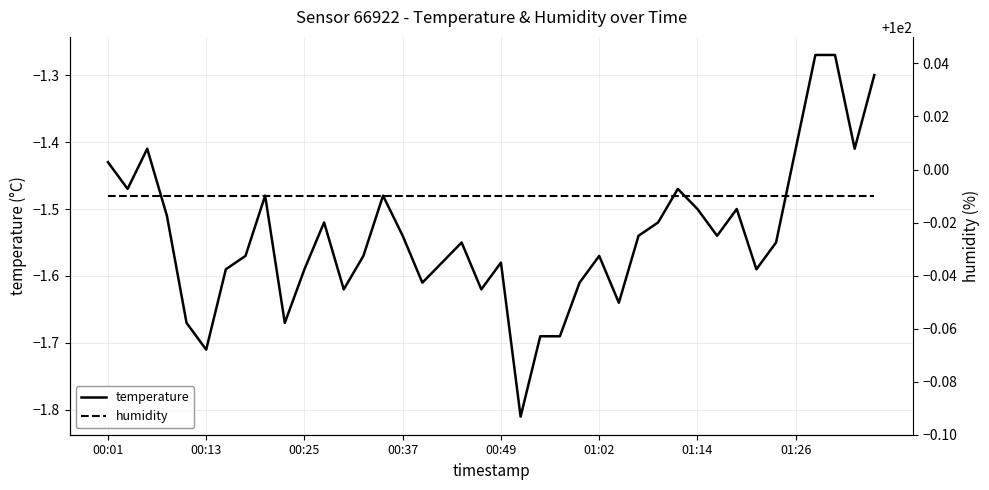

True or false: humidity and temperature cross at least once.

False